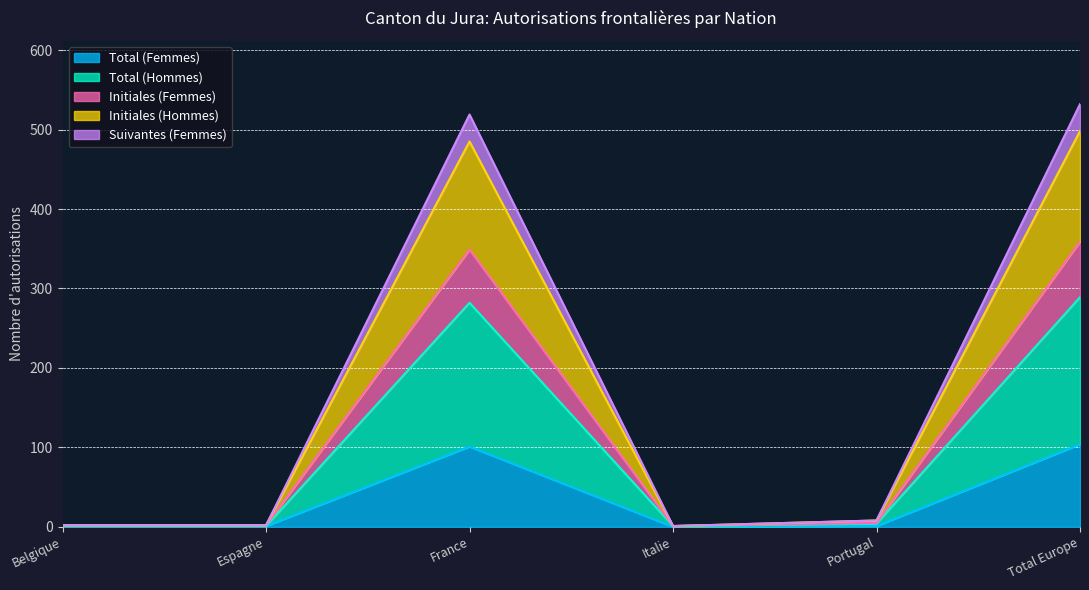

Does the chart display data point markers on the line(s)?

No